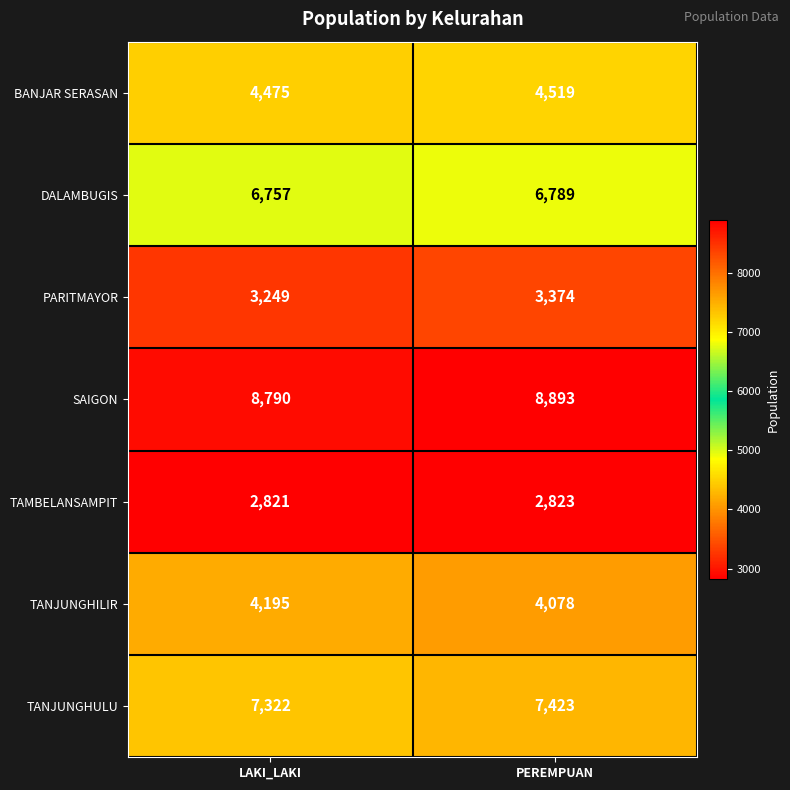

What is the total value across all series at LAKI_LAKI?

37609